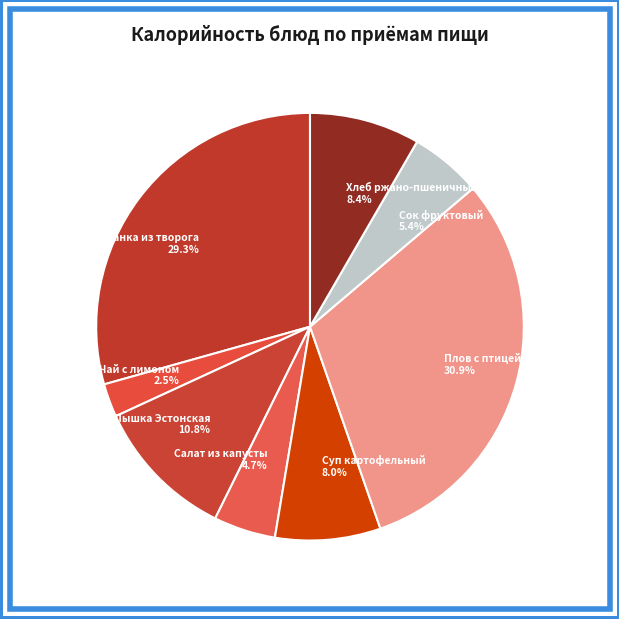

What portion of the pie excludes Запеканка из творога?

70.7%